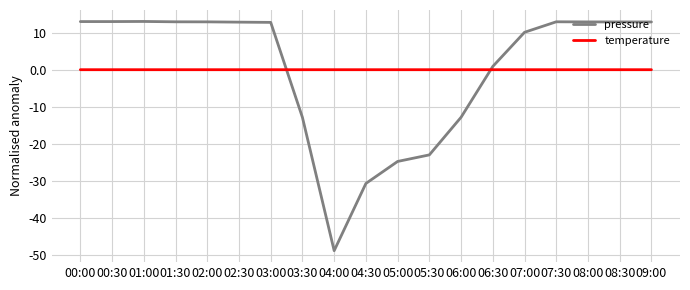

Which series has the widest spread of values?

pressure